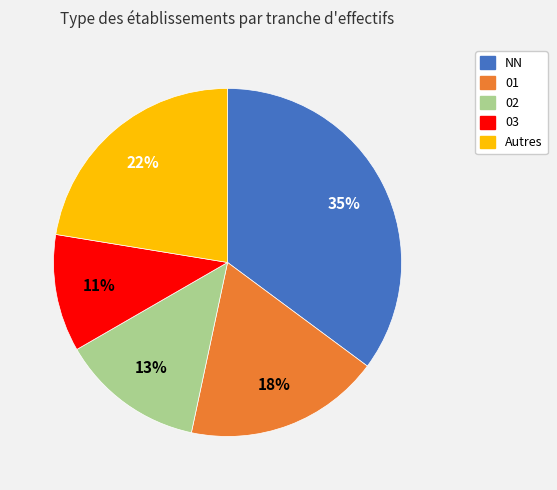

How many slices are in this pie chart?

5